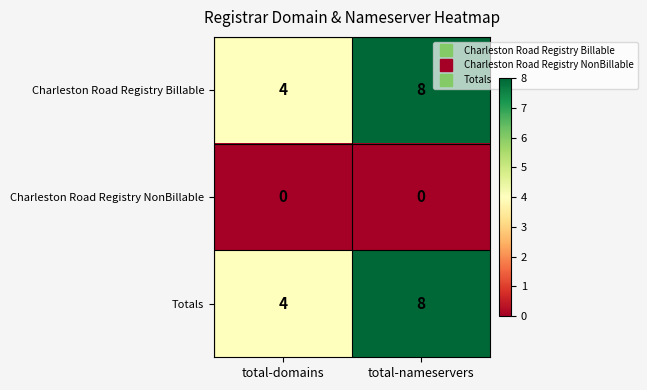

At which category does the chart reach its peak across all series?

total-nameservers